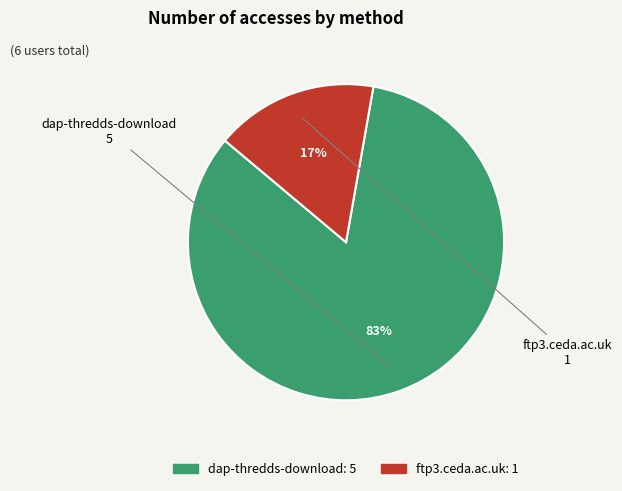

To the nearest percent, what is the combined percentage of ftp3.ceda.ac.uk and dap-thredds-download?

100%